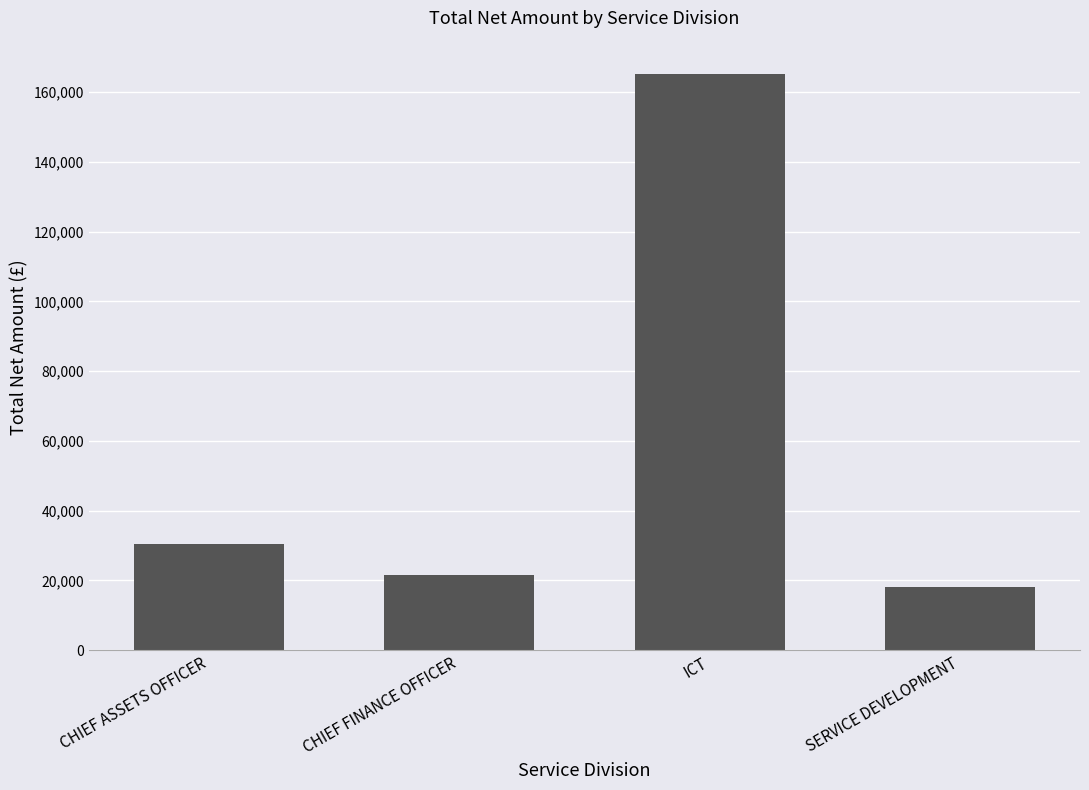

The value at SERVICE DEVELOPMENT is 18135.0. True or false?

True